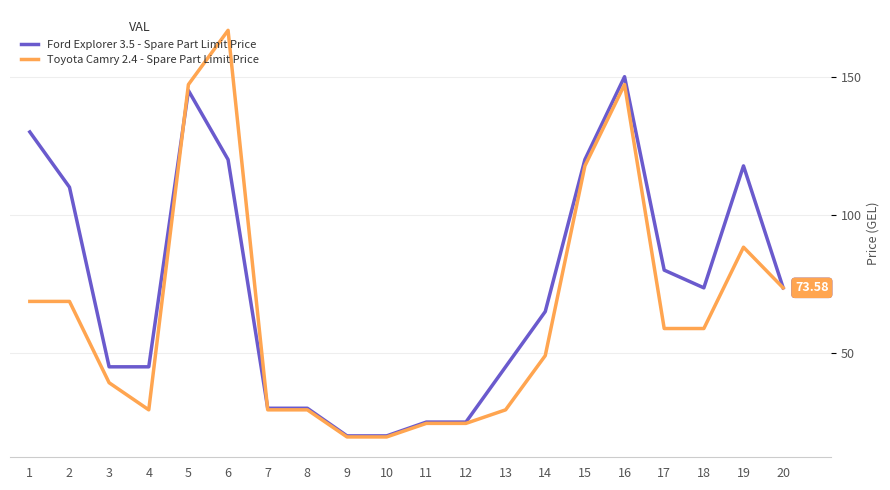

Is the value of Toyota Camry 2.4 - Spare Part Limit Price at 20 greater than the value of Ford Explorer 3.5 - Spare Part Limit Price at 11?

Yes